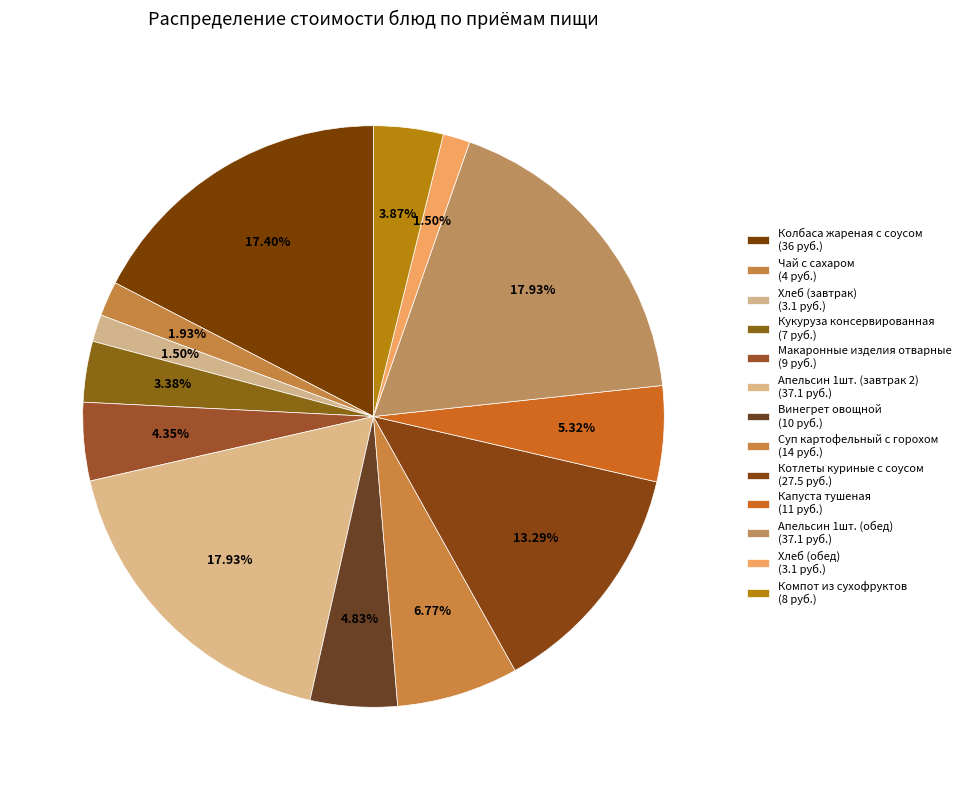

Count the number of slices in the pie.

13